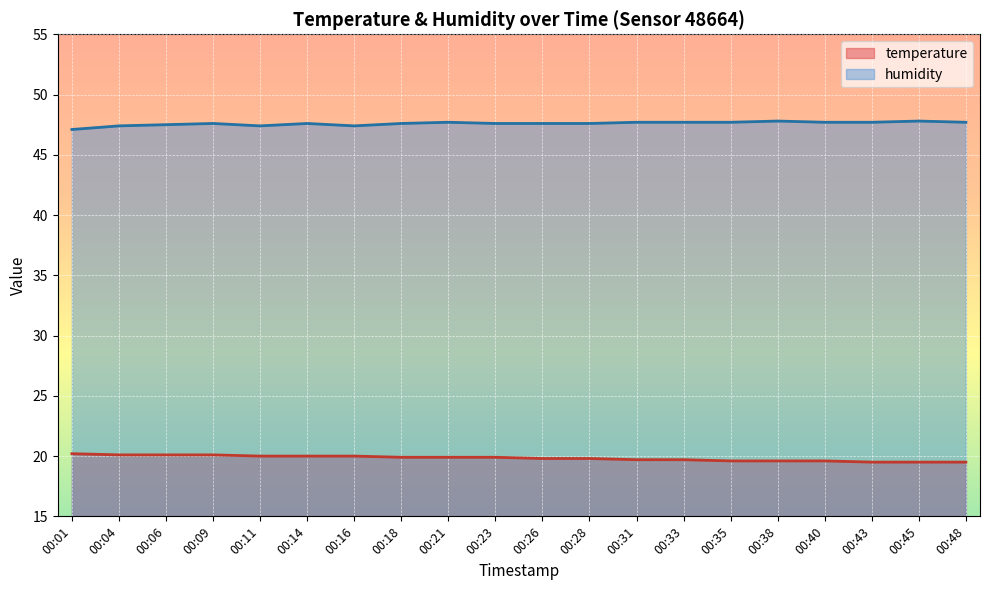

Is it true that temperature equals 34.1 at 00:40?

False